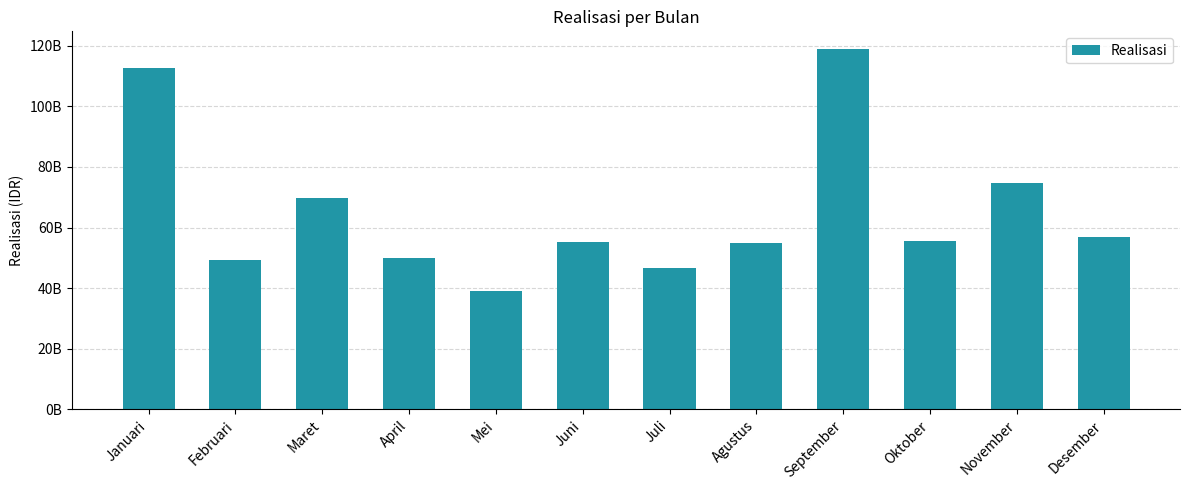

Reading right to left, transcribe all the data shown in this chart.

Desember=56892965491.5	November=74597489332.0	Oktober=55629954271.4	September=118827203925.0	Agustus=55021401388.0	Juli=46797279995.0	Juni=55096193022.0	Mei=38938569662.0	April=50049333493.0	Maret=69894482246.6	Februari=49426283892.1	Januari=112668575623.5